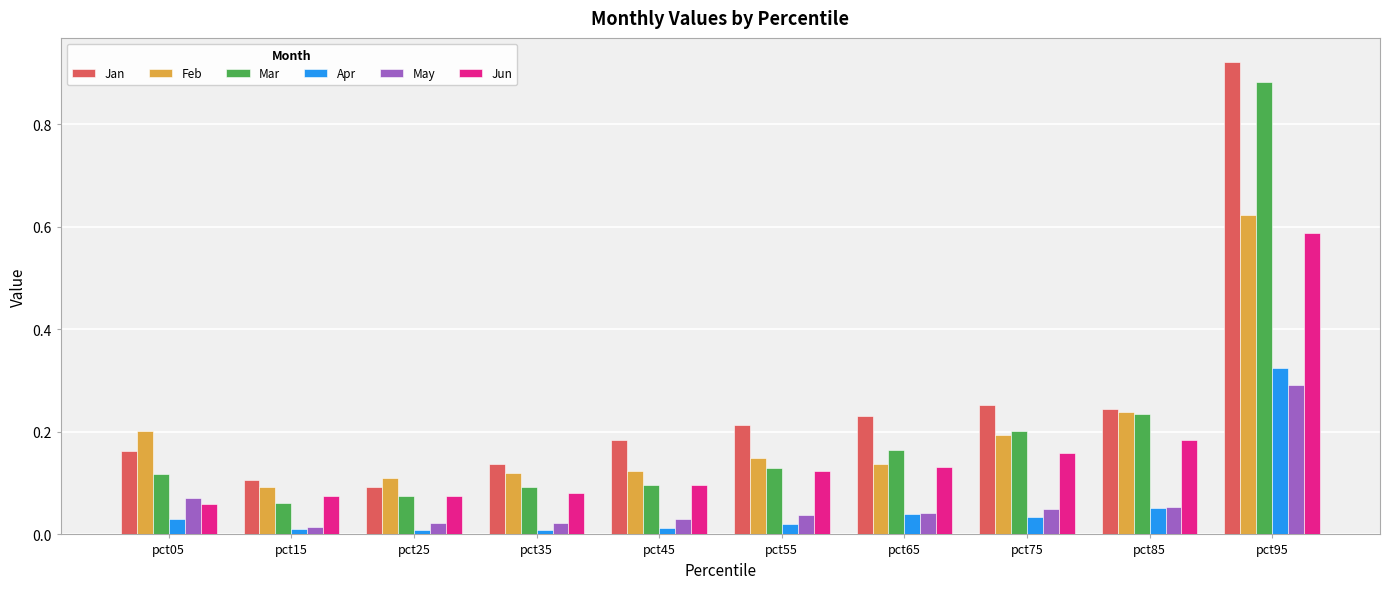

How many categories are shown in the chart?

10